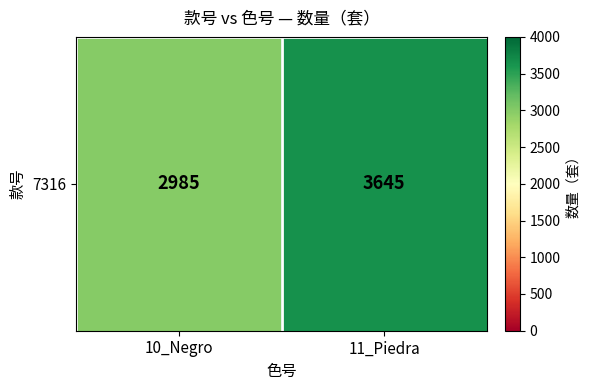

What is the change in value from 10_Negro to 11_Piedra?

+660